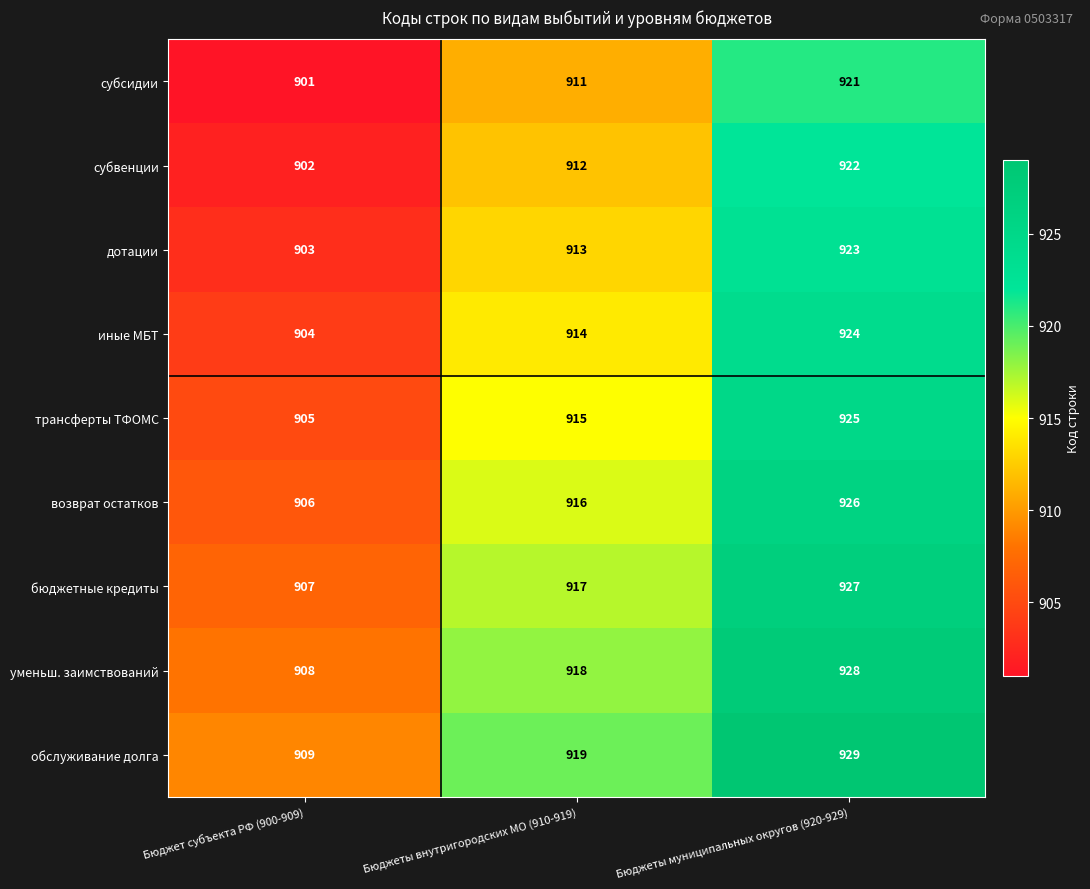

What is the average value of the дотации series?

913